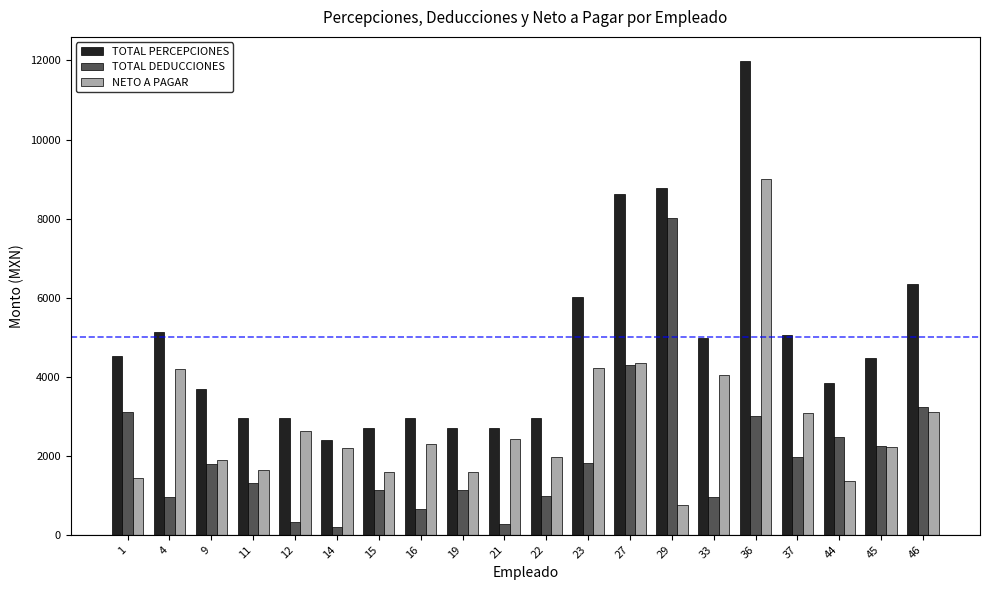

What value does the NETO A PAGAR series have at 46?

3109.8